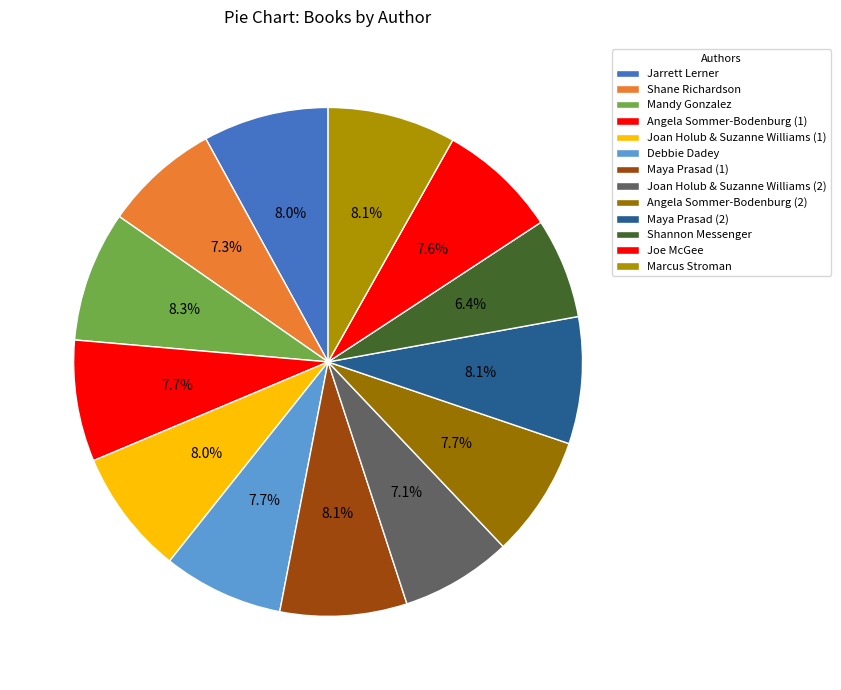

Does Jarrett Lerner represent more than half of the total?

No